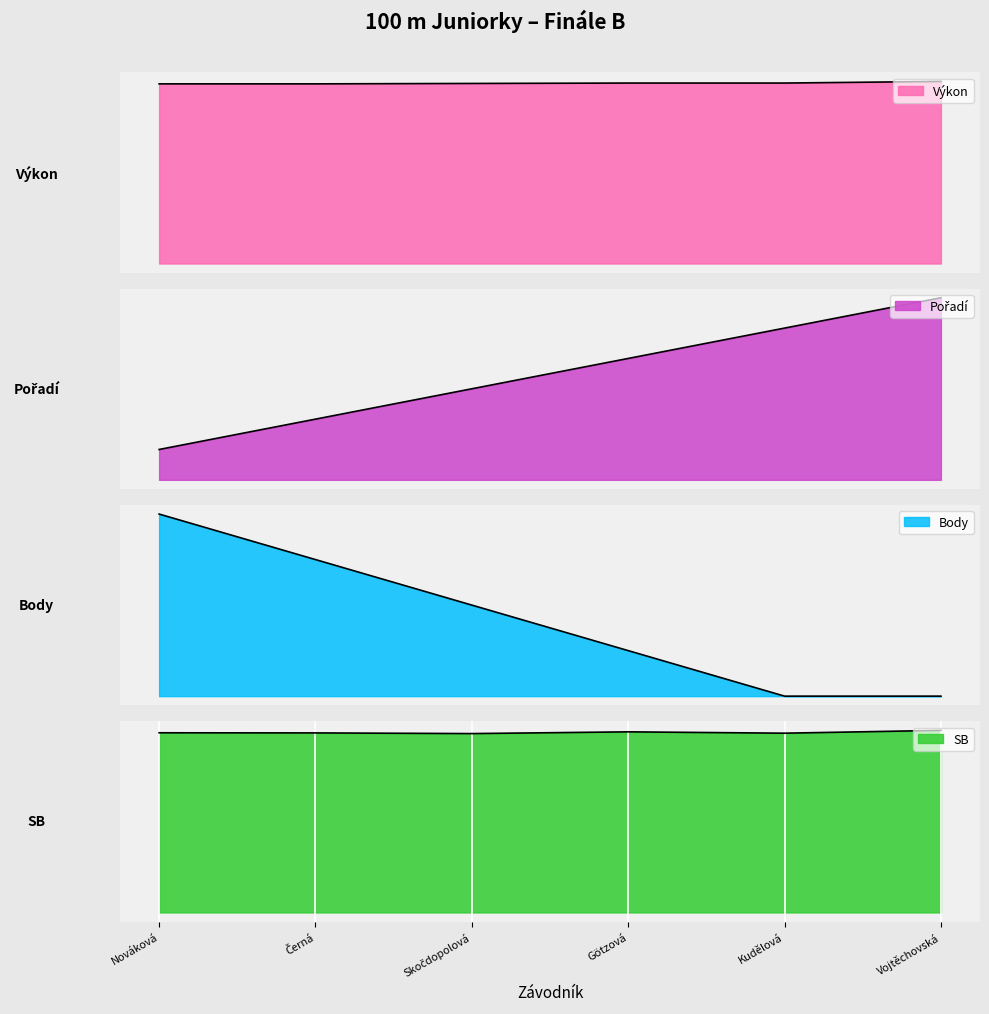

How many categories are shown in the chart?

6